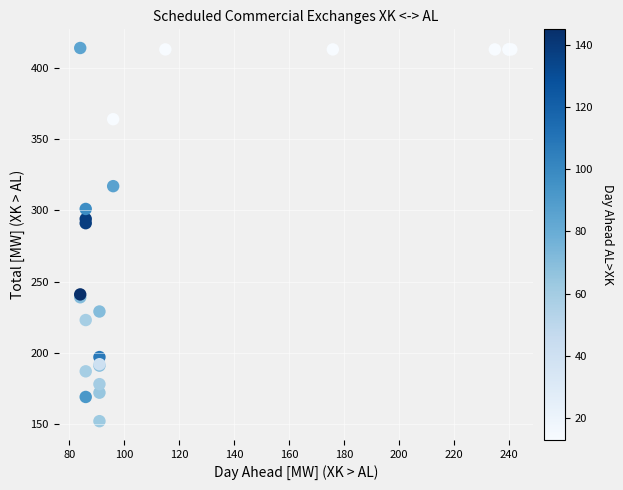

What Y value in the scatter plot is closest to 283?

291